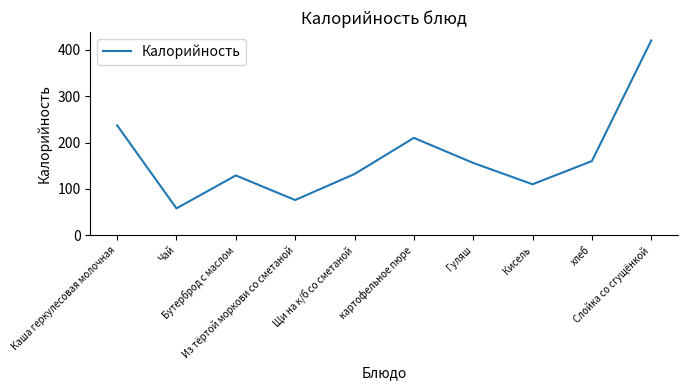

Where does the data first go above 156?

Каша геркулесовая молочная